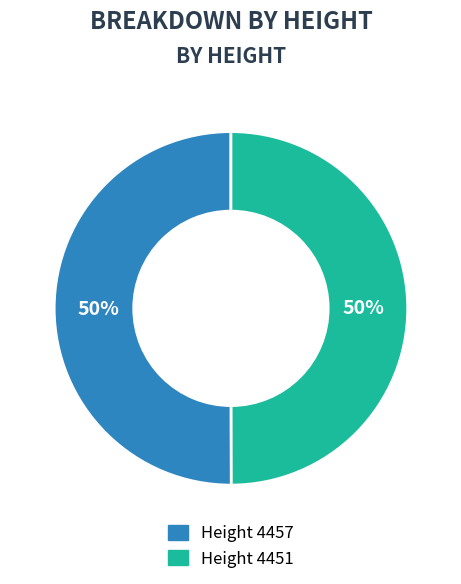

To the nearest percent, what is the average slice percentage?

50%